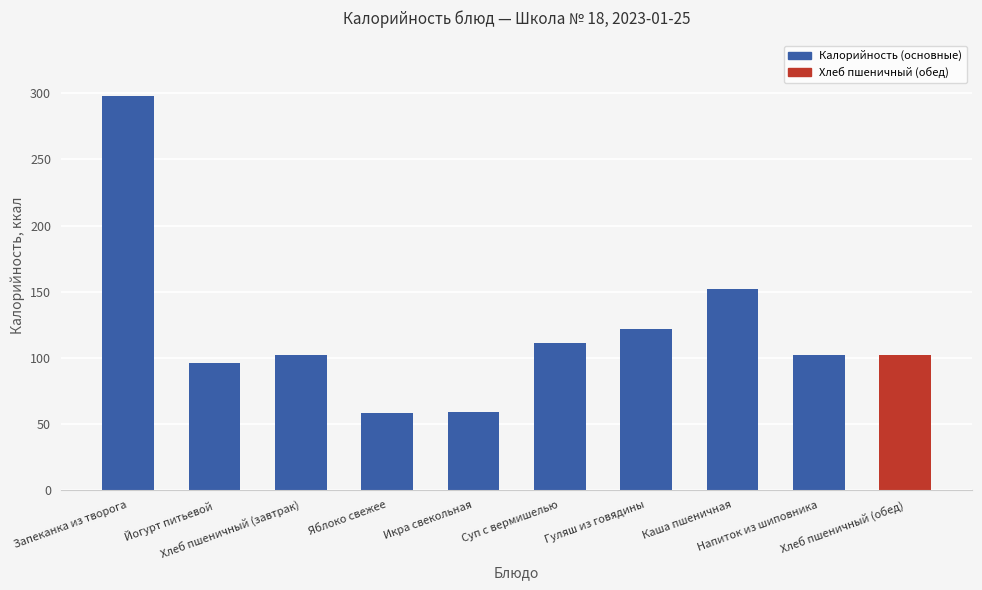

How many bars are there in total?

10